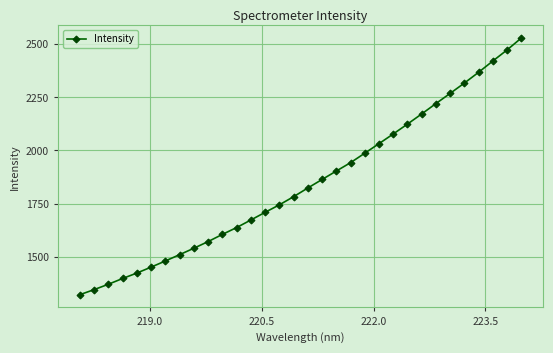

True or false: the data has more than 2 interior local peaks.

False